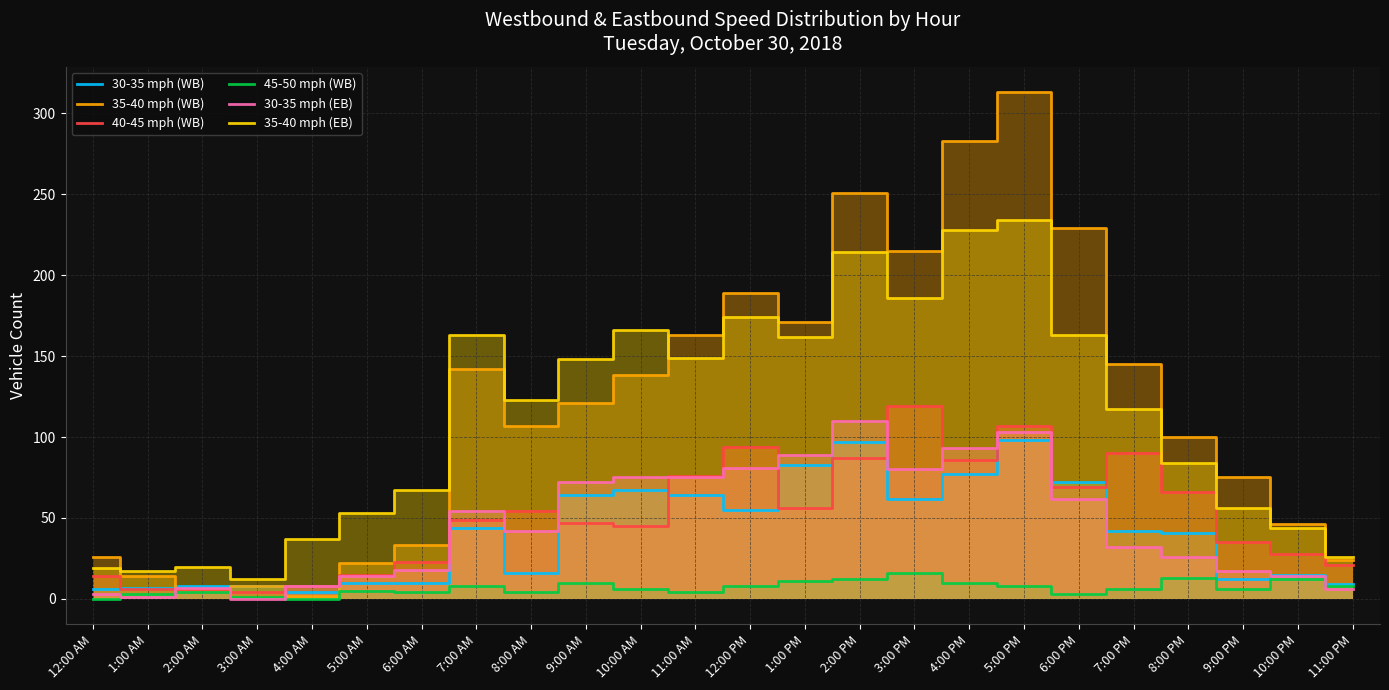

What are all the series names shown in the legend?

30-35 mph (WB), 35-40 mph (WB), 40-45 mph (WB), 45-50 mph (WB), 30-35 mph (EB), 35-40 mph (EB)